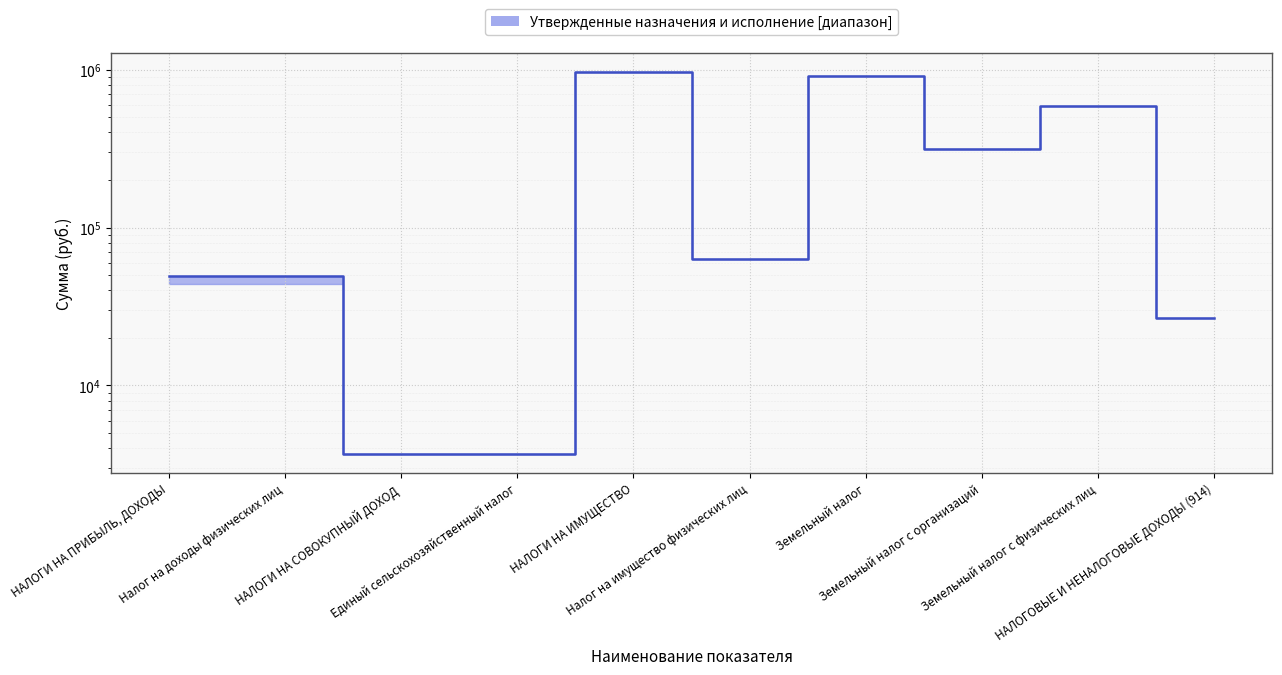

How many categories are shown in the chart?

10